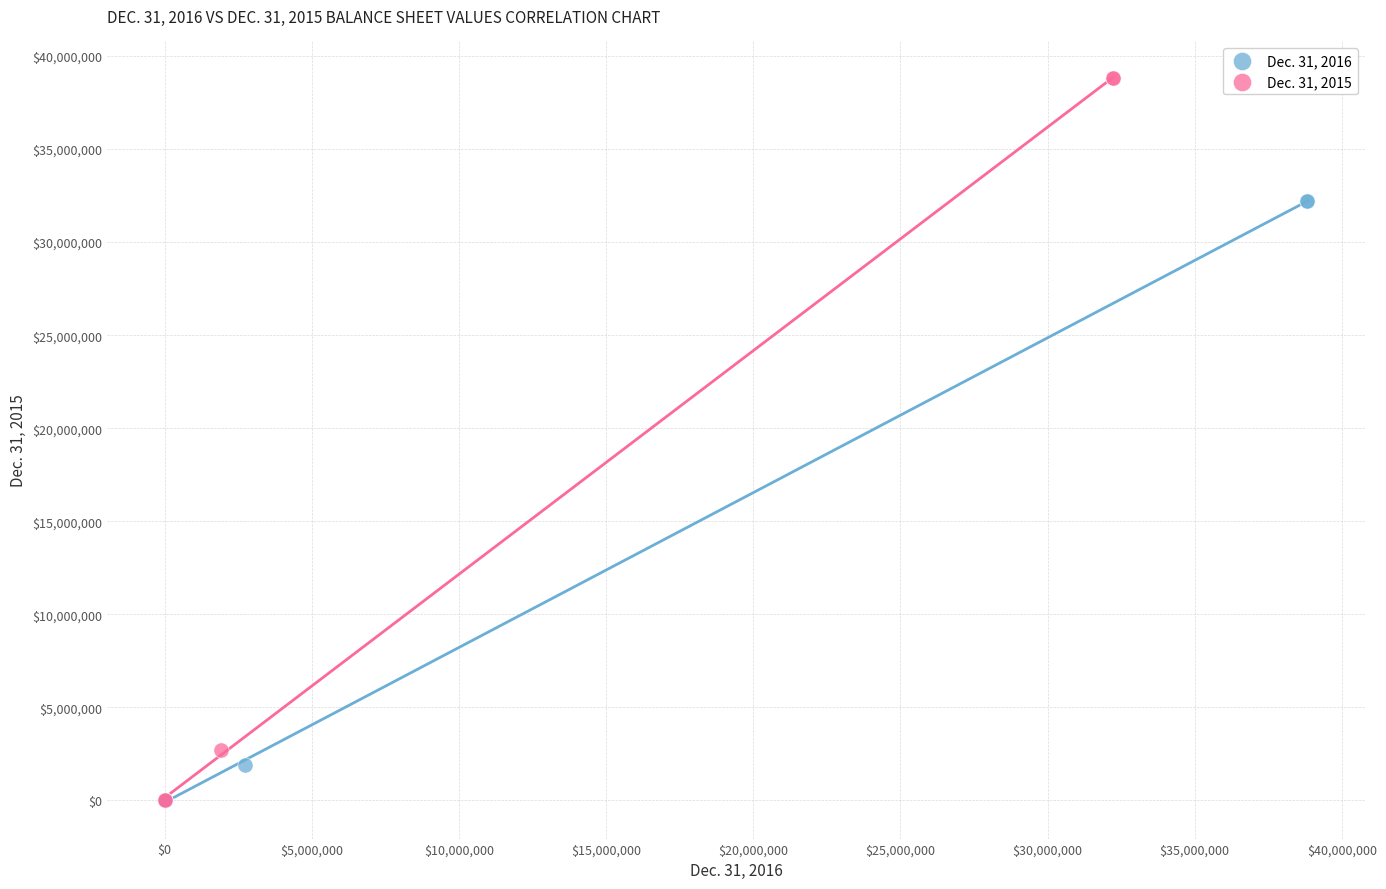

Which series has the largest Y range (max minus min)?

Dec. 31, 2015